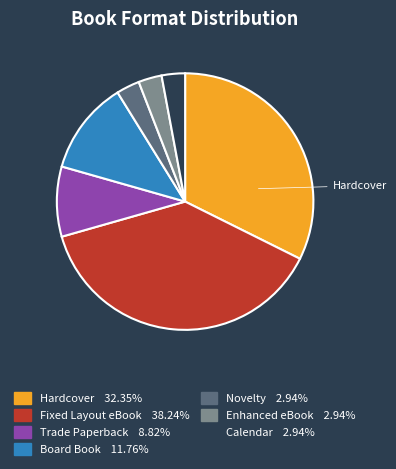

Does any single category account for the majority?

No